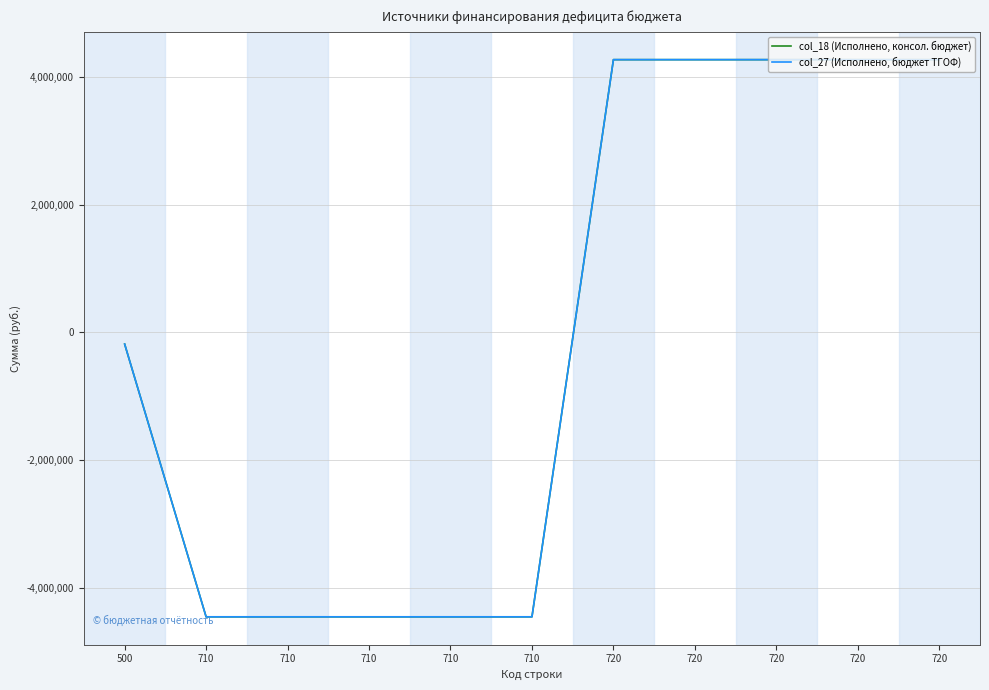

List the series in order of their peak value, highest first.

col_18 (Исполнено, консол. бюджет), col_27 (Исполнено, бюджет ТГОФ)